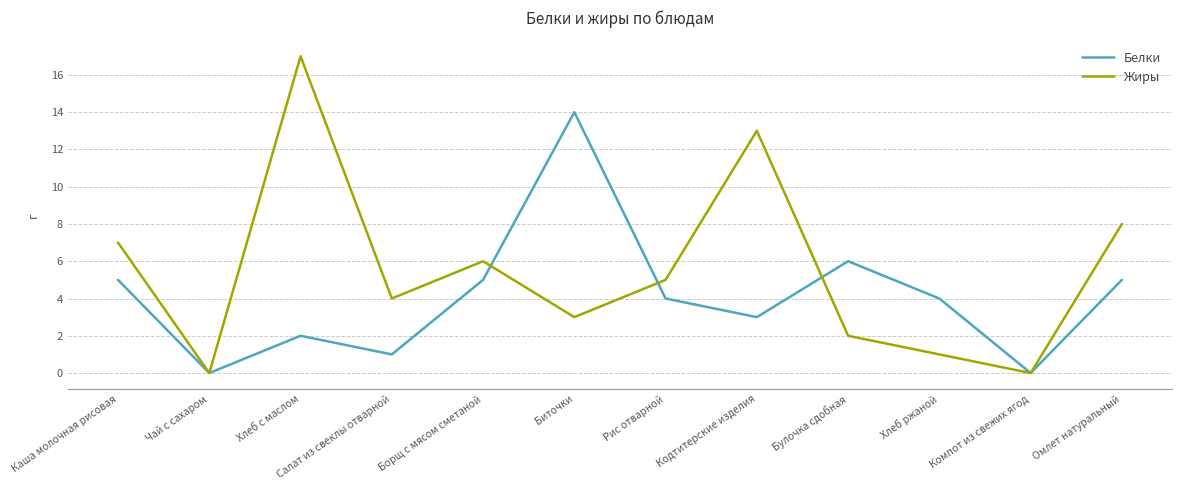

True or false: Белки has a value of 1 at Хлеб ржаной.

False